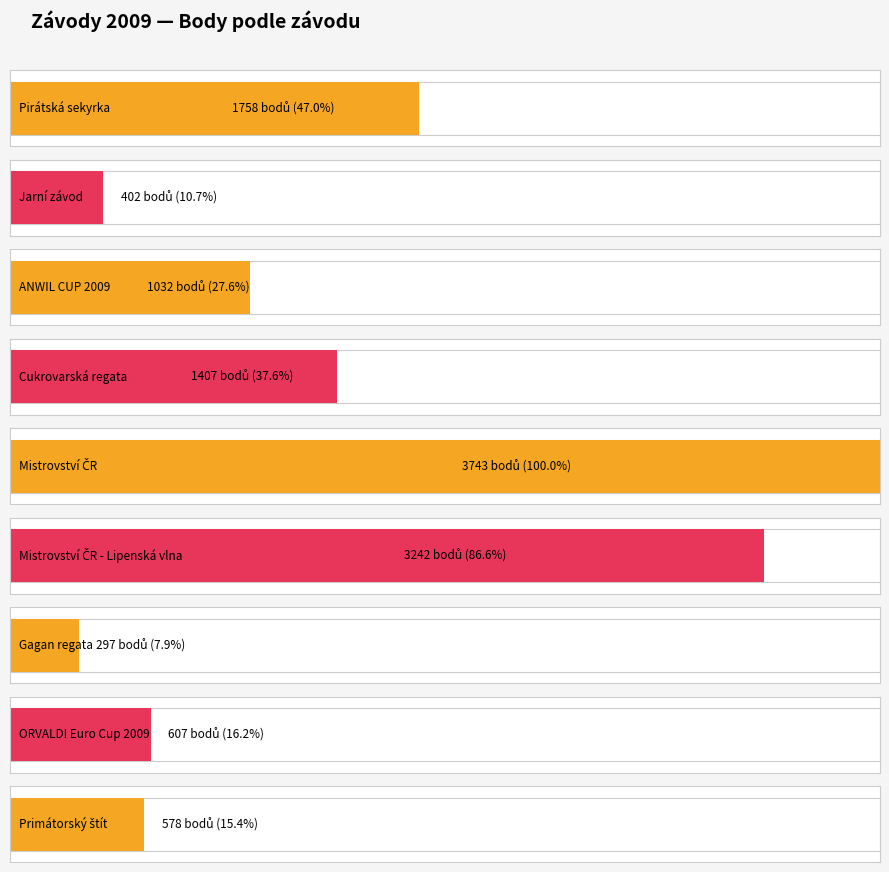

What is the sum of the values at Mistrovství ČR - Lipenská vlna and ORVALDI Euro Cup 2009?

3849